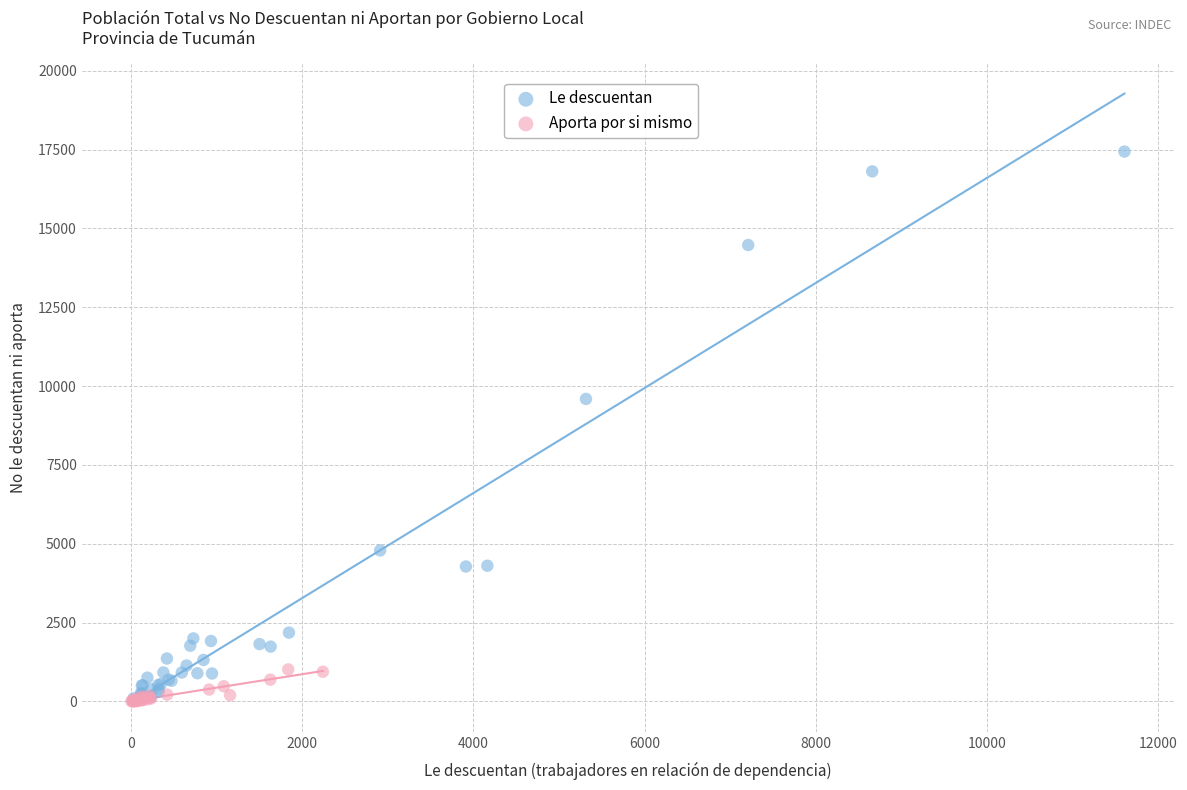

Which series contains the highest Y value?

Le descuentan